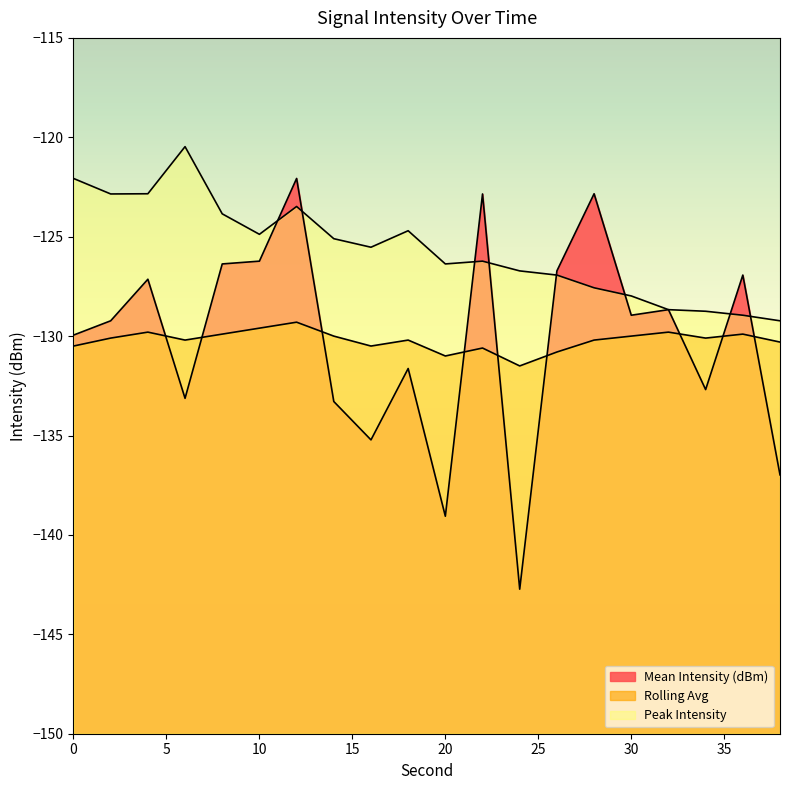

What is the greatest value displayed?

-120.5